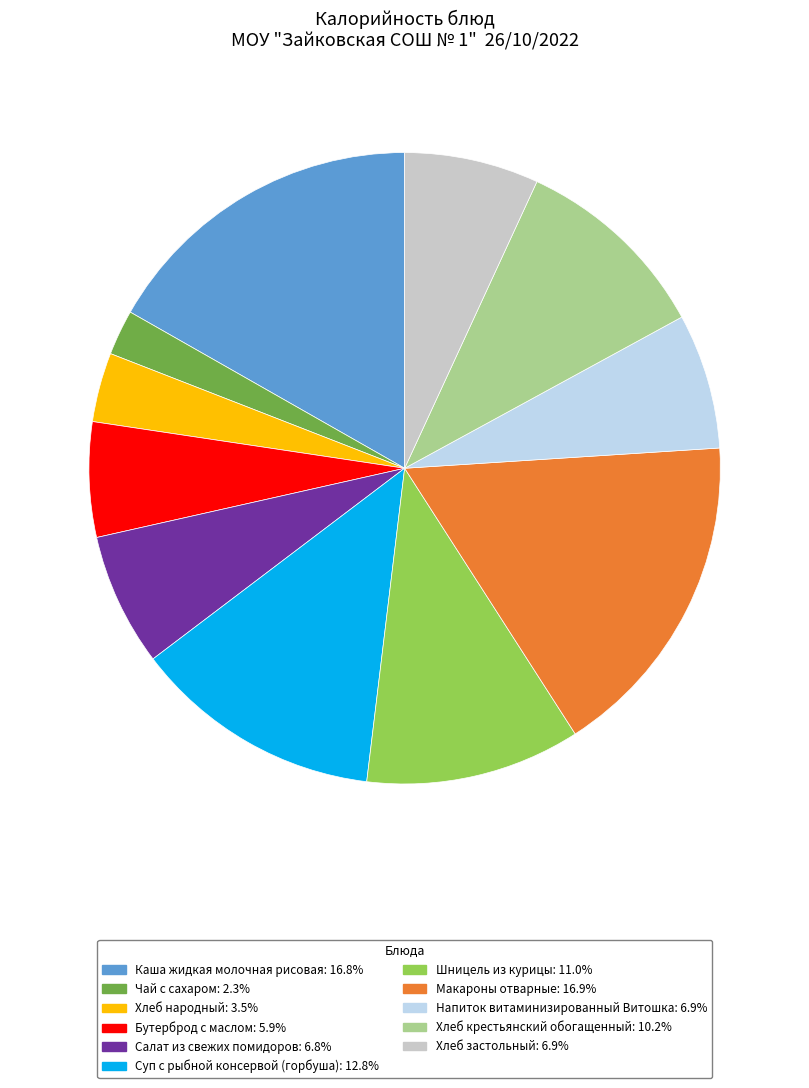

True or false: Хлеб крестьянский обогащенный accounts for 21% of the total.

False